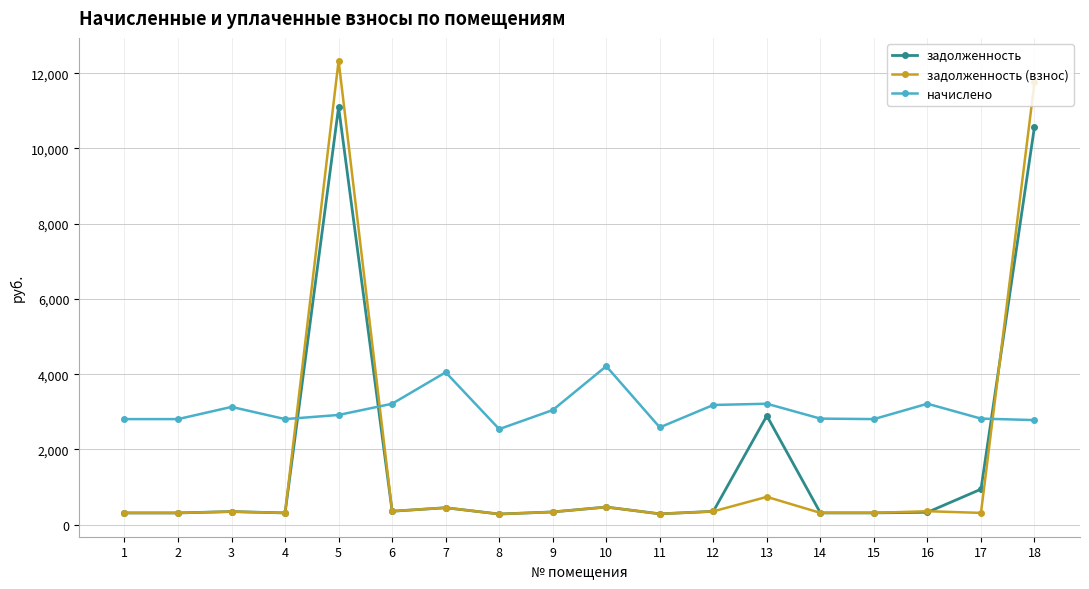

Count the number of data series in this chart.

3